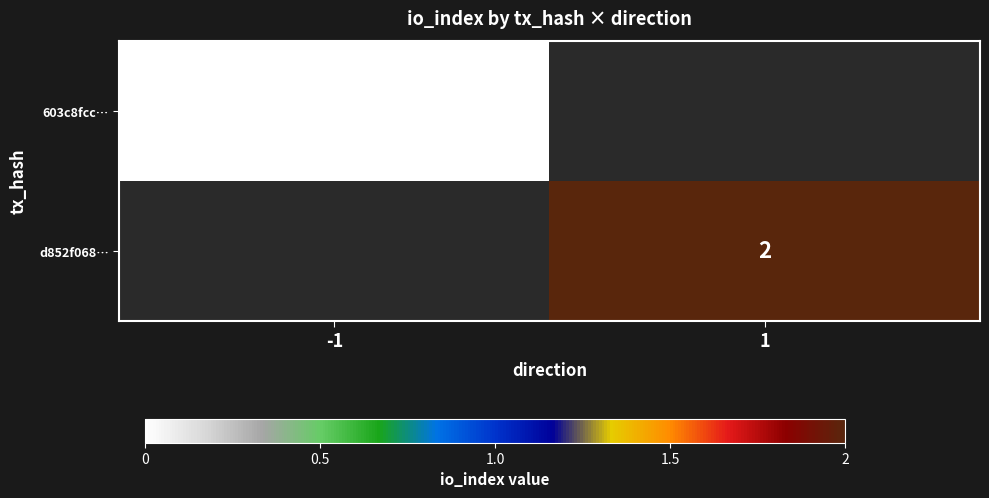

The d852f068… series shows 3 at 1. True or false?

False